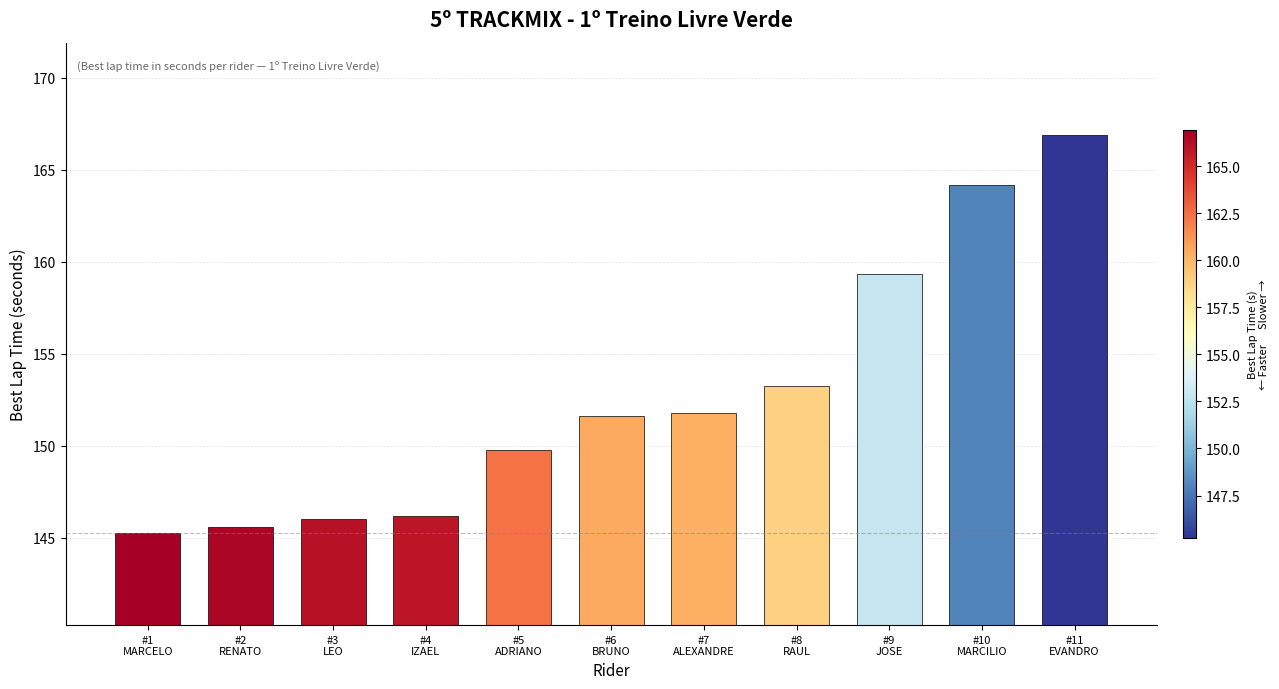

Reading left to right, what are all the values shown in this chart?

145.3	145.6	146.0	146.2	149.8	151.6	151.8	153.2	159.3	164.2	166.9